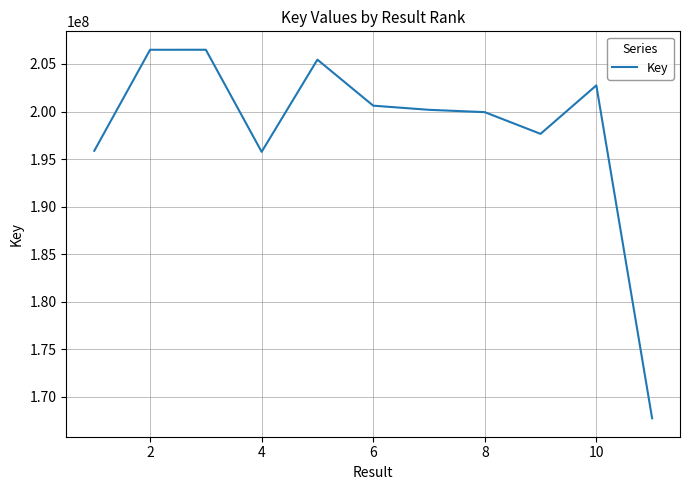

What is the difference between the maximum and minimum values?

38777956